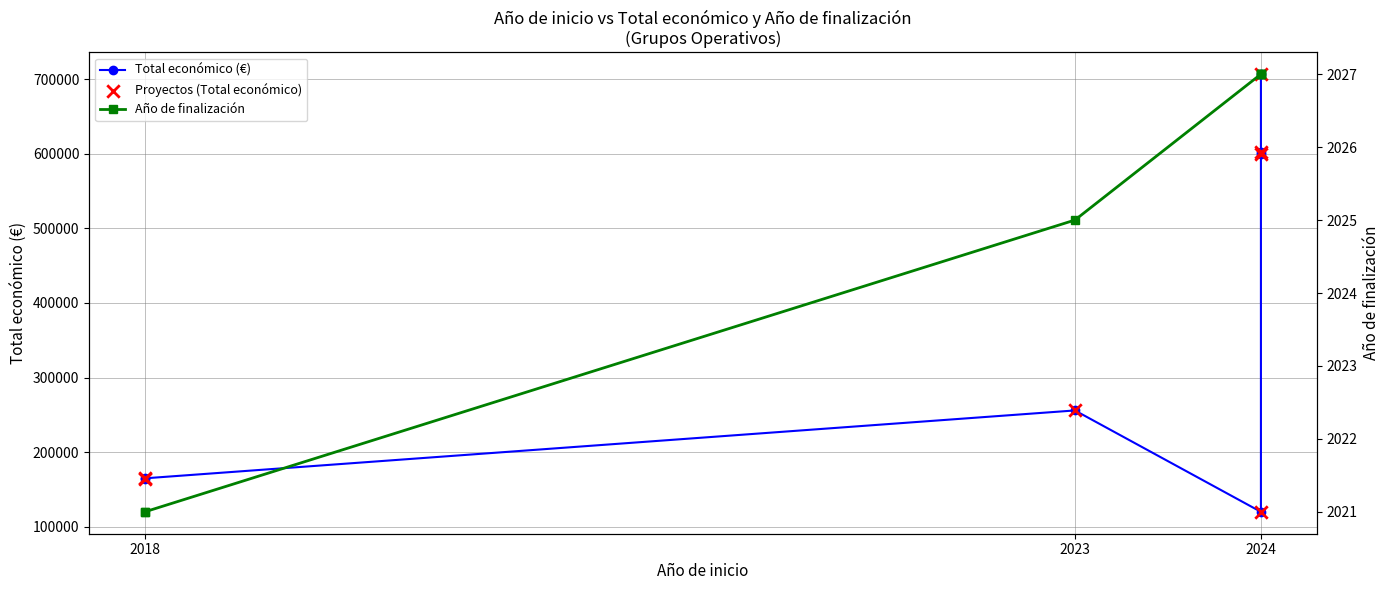

Which series has the largest total across all categories?

Total económico (€)